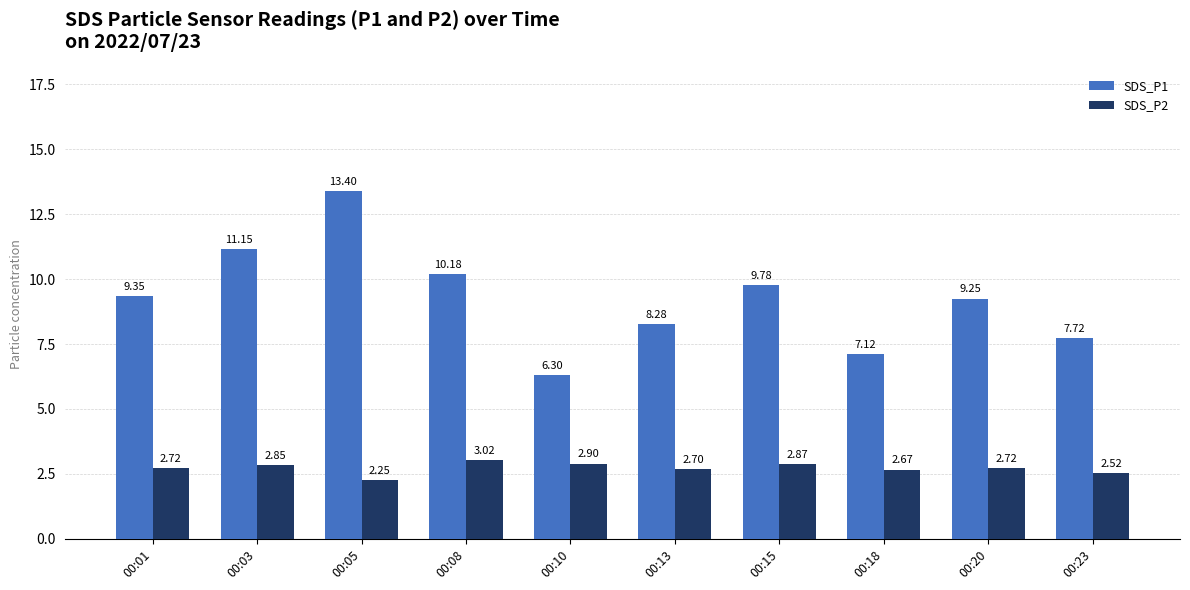

At 00:23, list the series in order from smallest to largest.

SDS_P2, SDS_P1